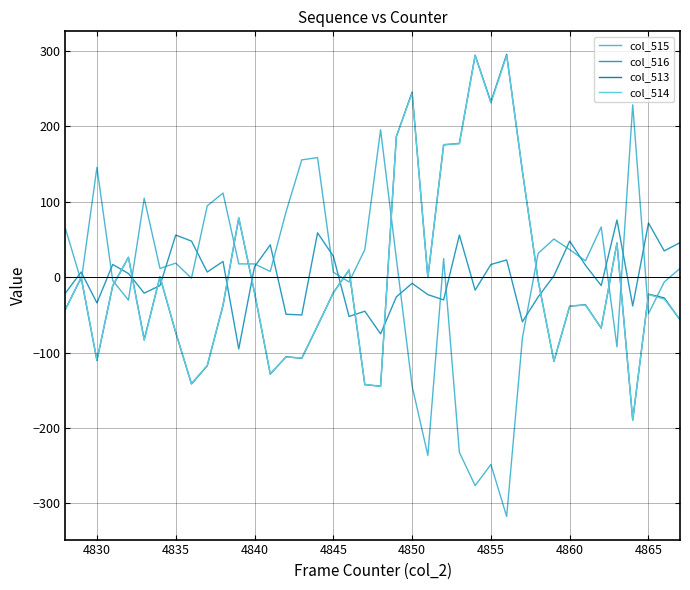

How many lines are shown in the chart?

4